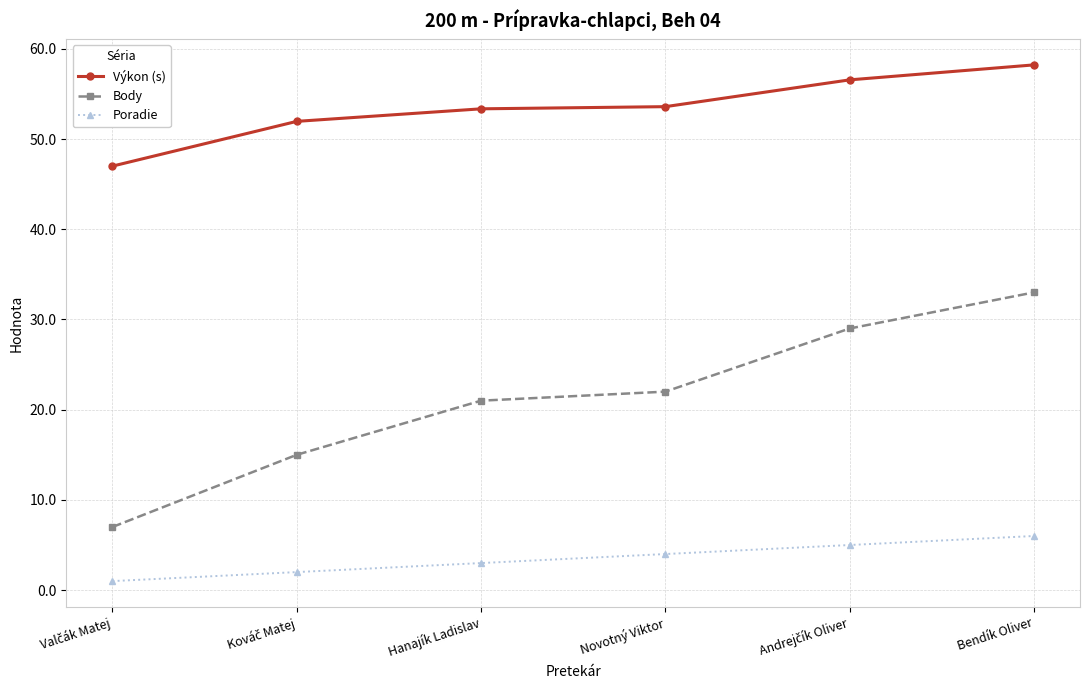

How many distinct data groups are displayed?

3